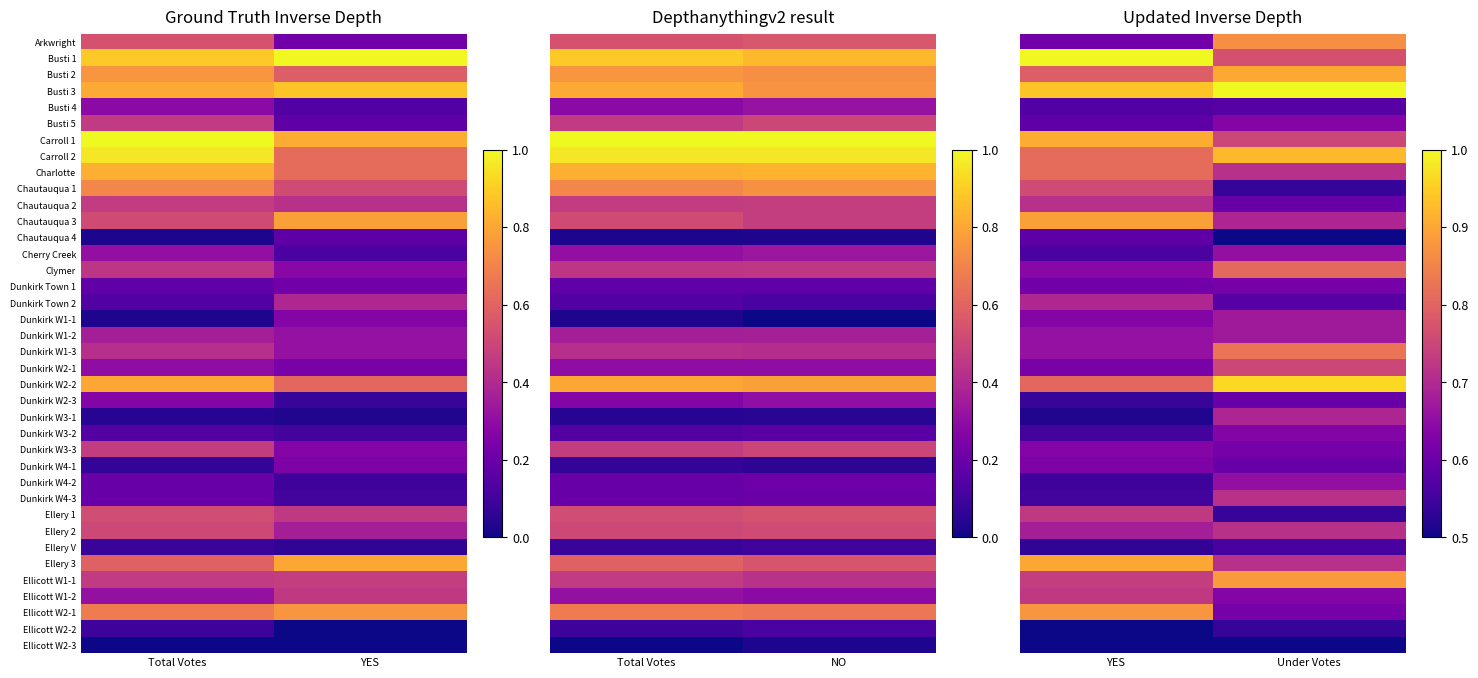

At which category is the sum across all series the highest?

Under Votes